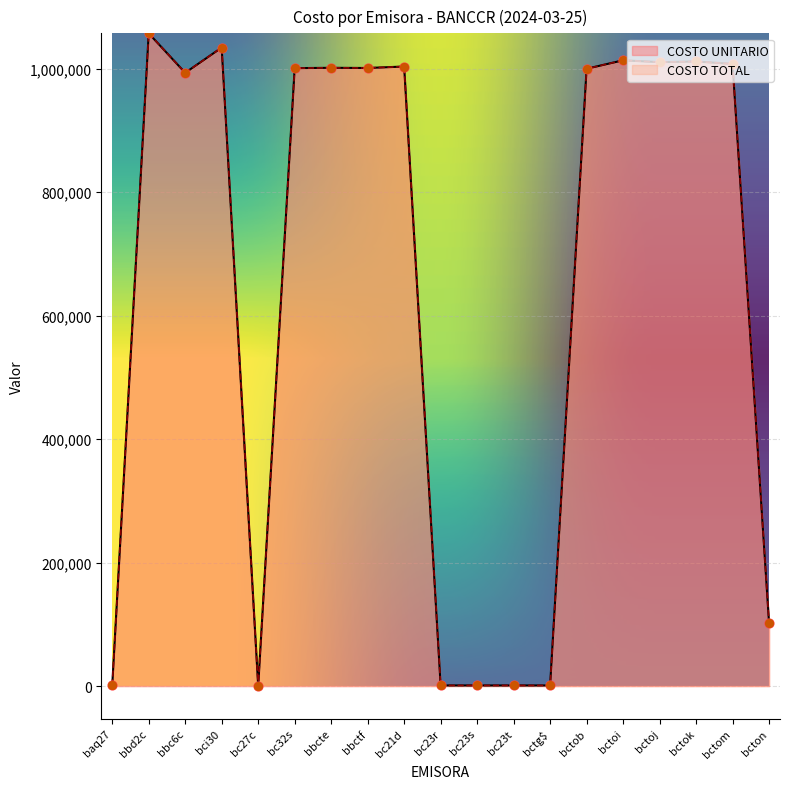

What is the total value across all series at bbc6c?

1986927.6